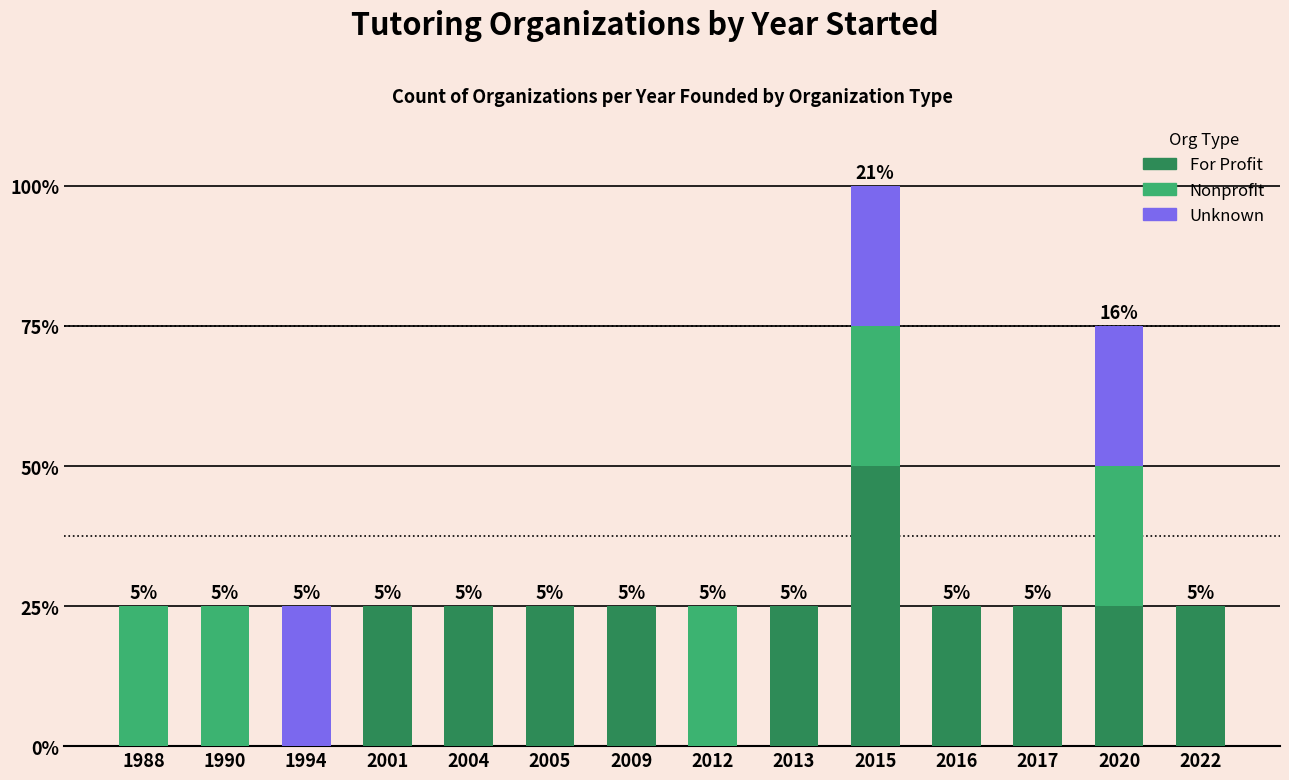

What are all the series names shown in the legend?

For Profit, Nonprofit, Unknown